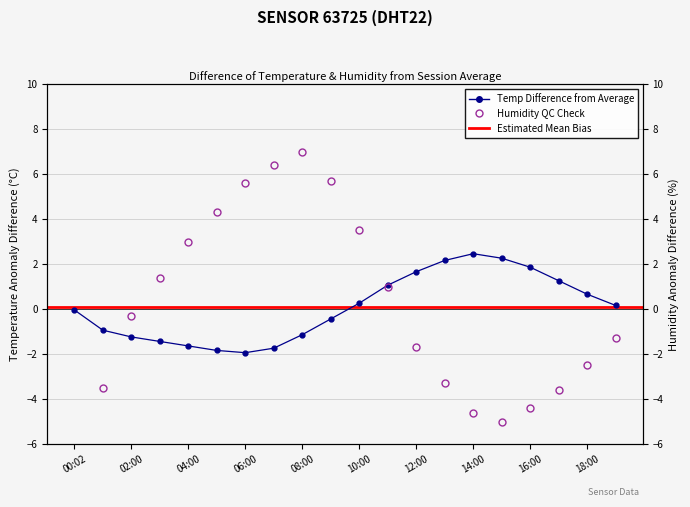

How many lines are shown in the chart?

2